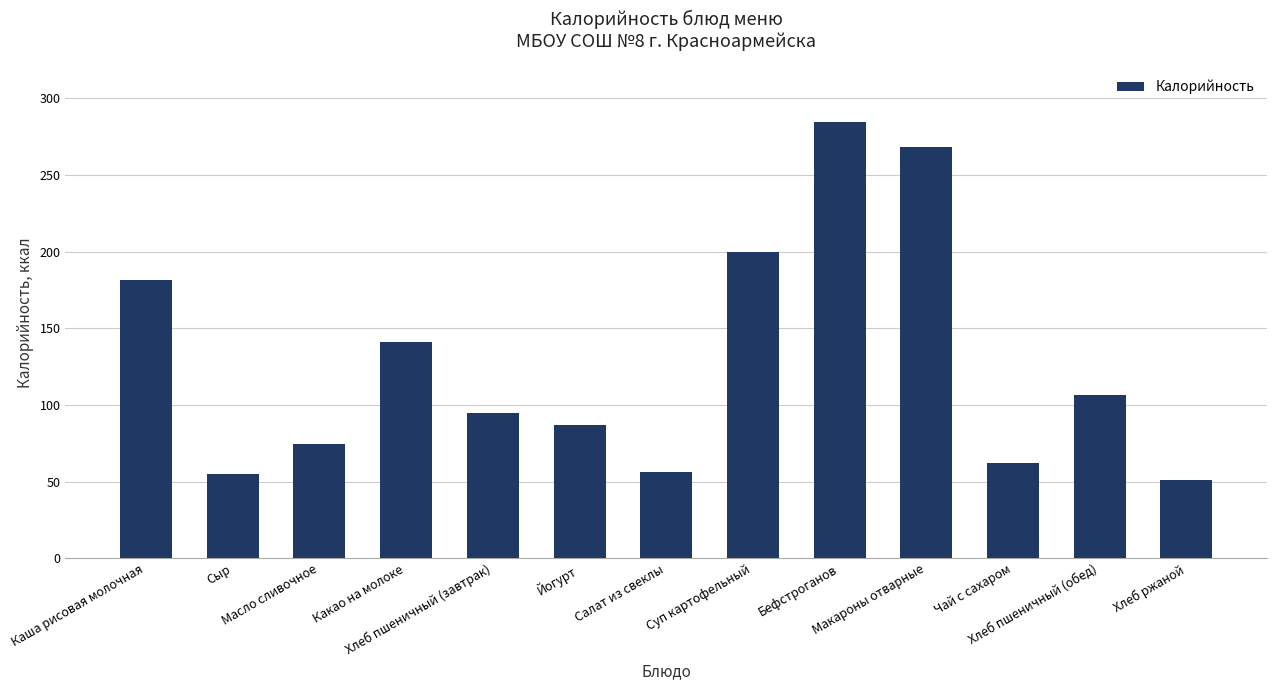

What value does the data have at Каша рисовая молочная?

181.6